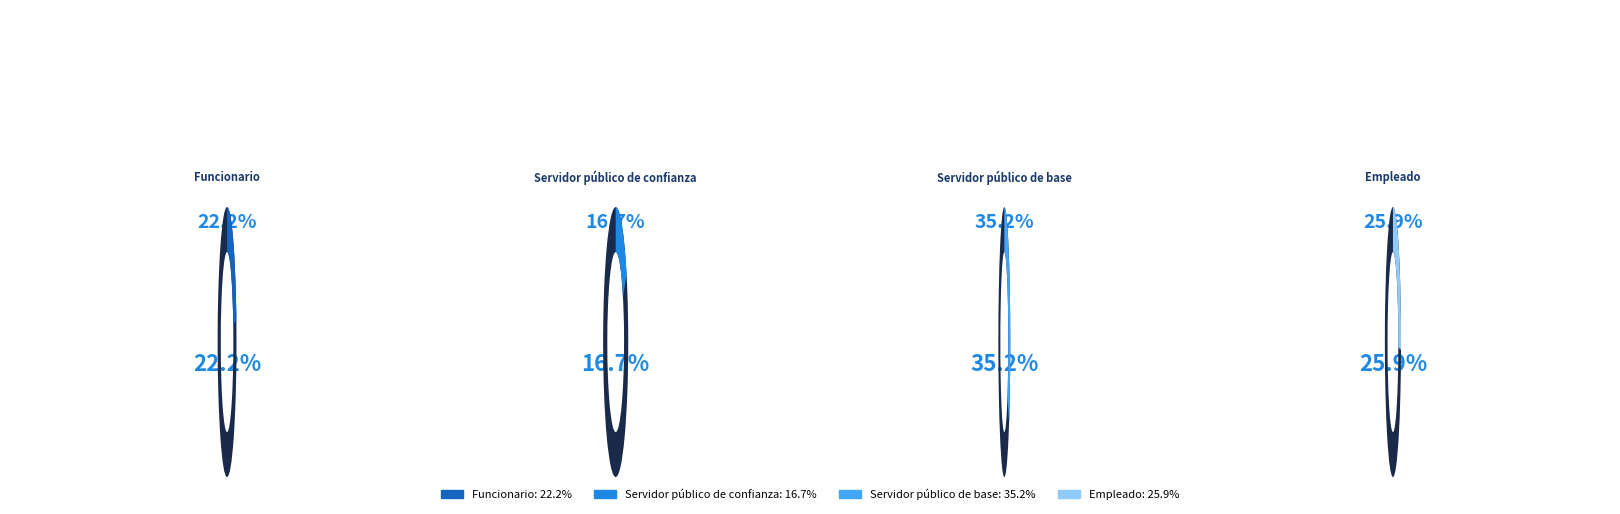

Is there any slice that represents more than half of the pie?

No